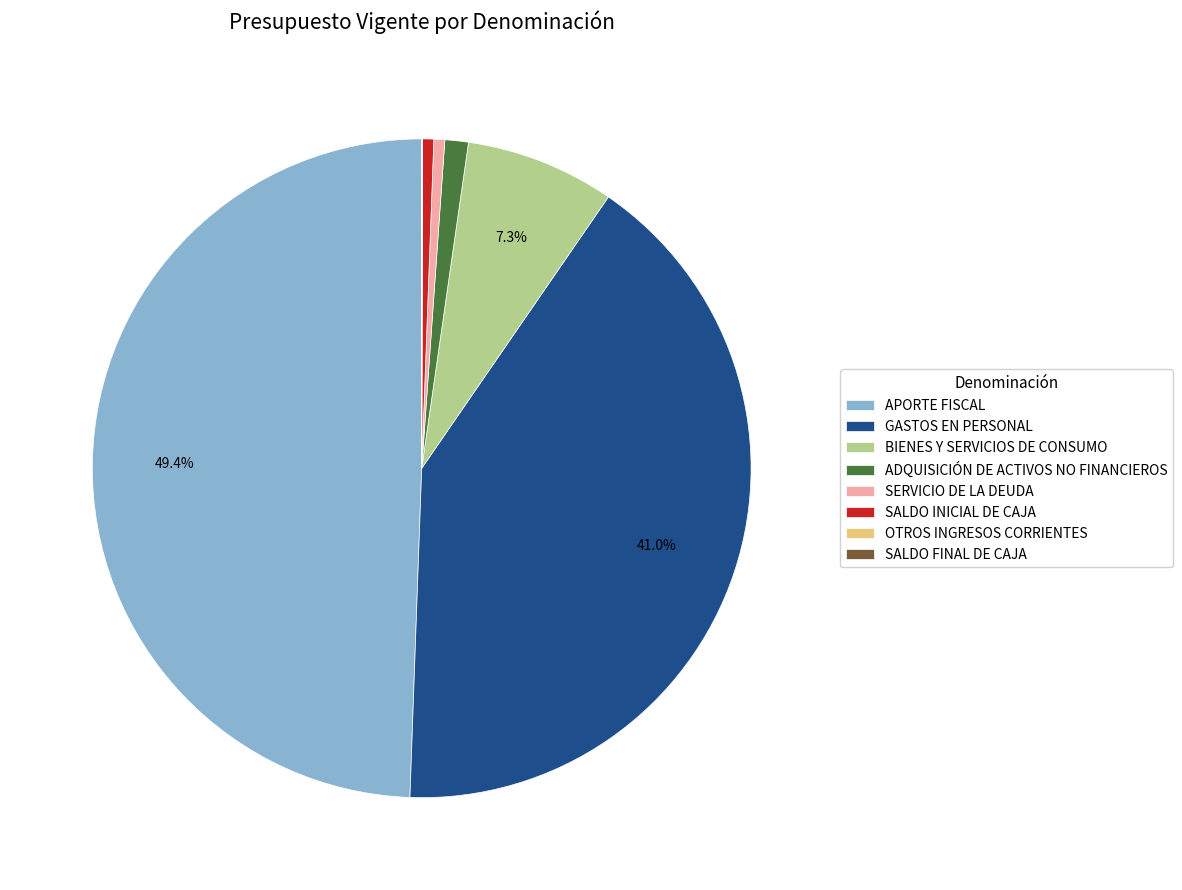

Does ADQUISICIÓN DE ACTIVOS NO FINANCIEROS represent more than half of the total?

No